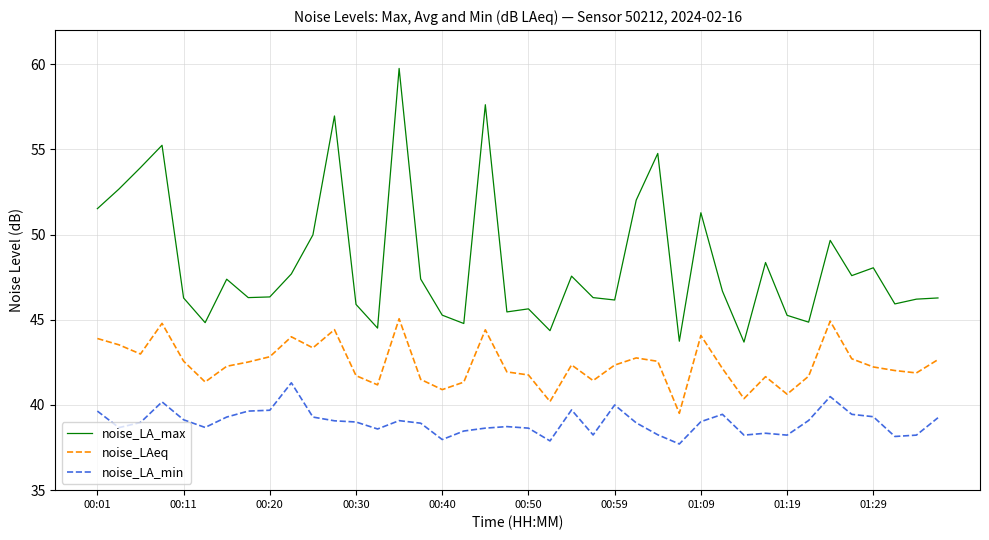

True or false: noise_LA_max and noise_LA_min intersect in this chart.

False